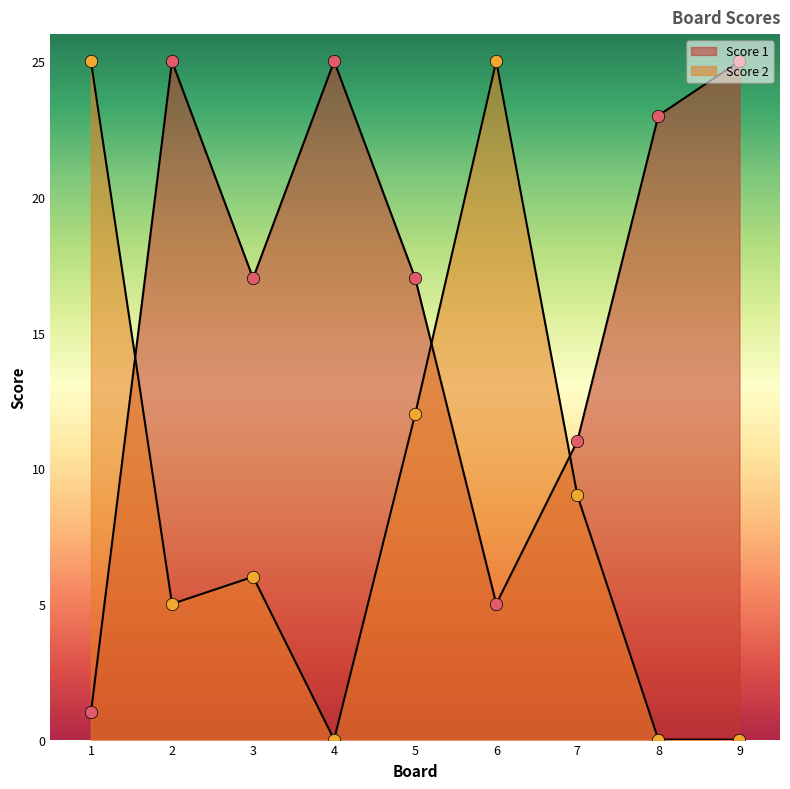

What are all the series names shown in the legend?

Score 1, Score 2